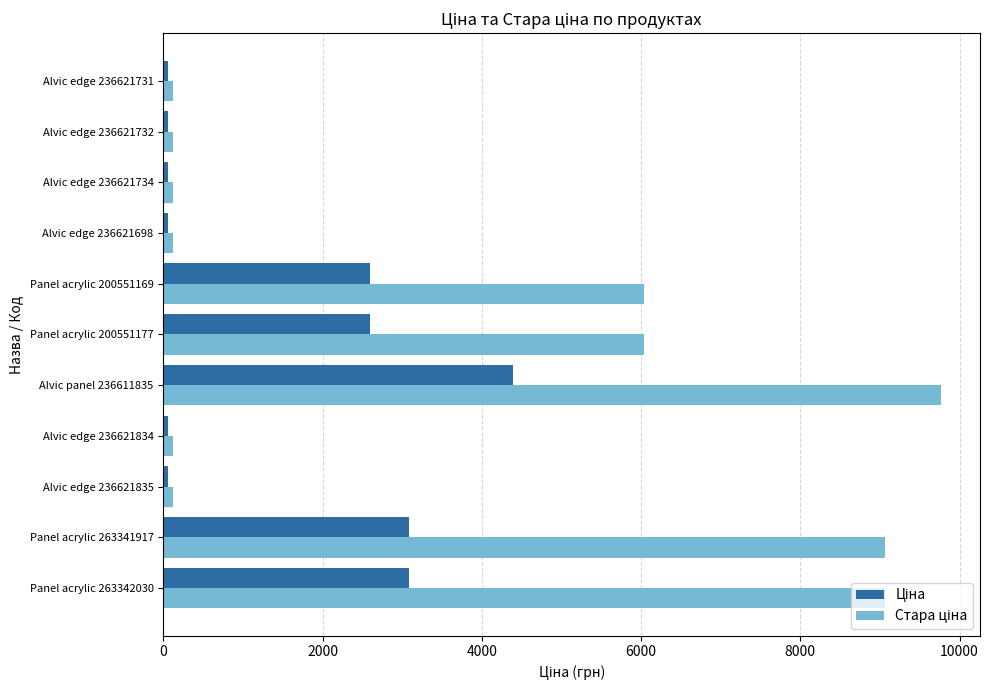

What is the smallest value displayed?

55.5